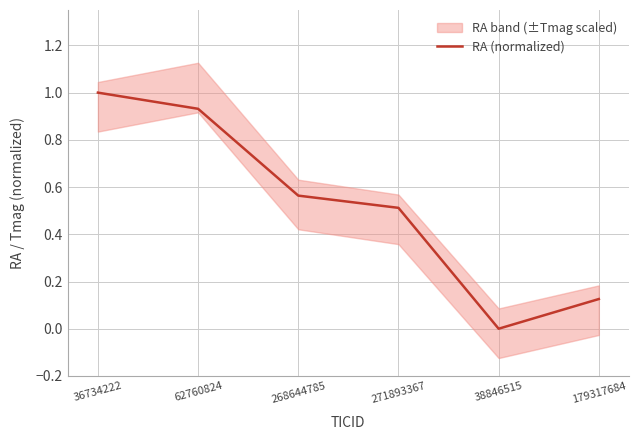

At which label is the value closest to 0?

38846515